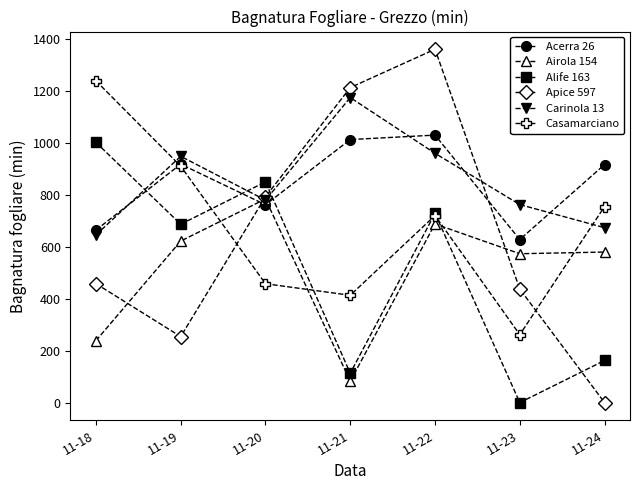

What is the sum of the Airola 154 values at 11-22 and 11-23?

1262.7